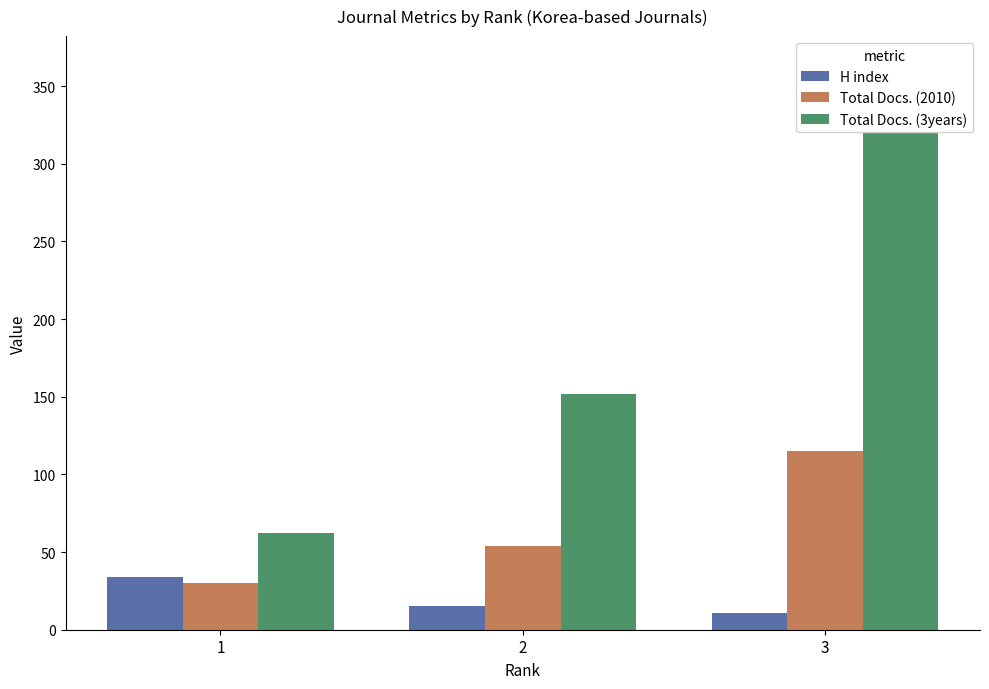

Reading right to left, list all the values displayed in this chart.

H index: 11	15	34
Total Docs. (2010): 115	54	30
Total Docs. (3years): 364	152	62